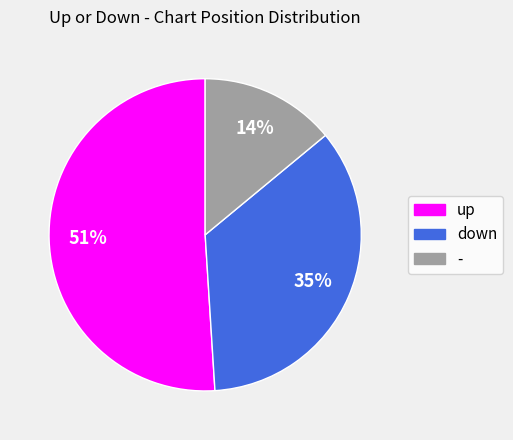

Rank the categories by value from lowest to highest.

-, down, up